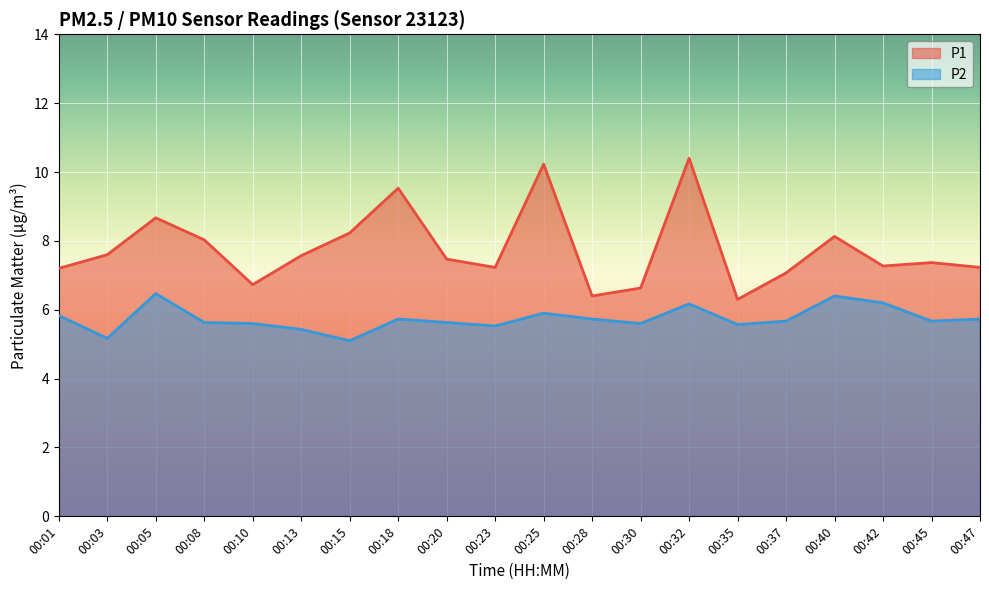

At 00:47, list the series in order from largest to smallest.

P1, P2